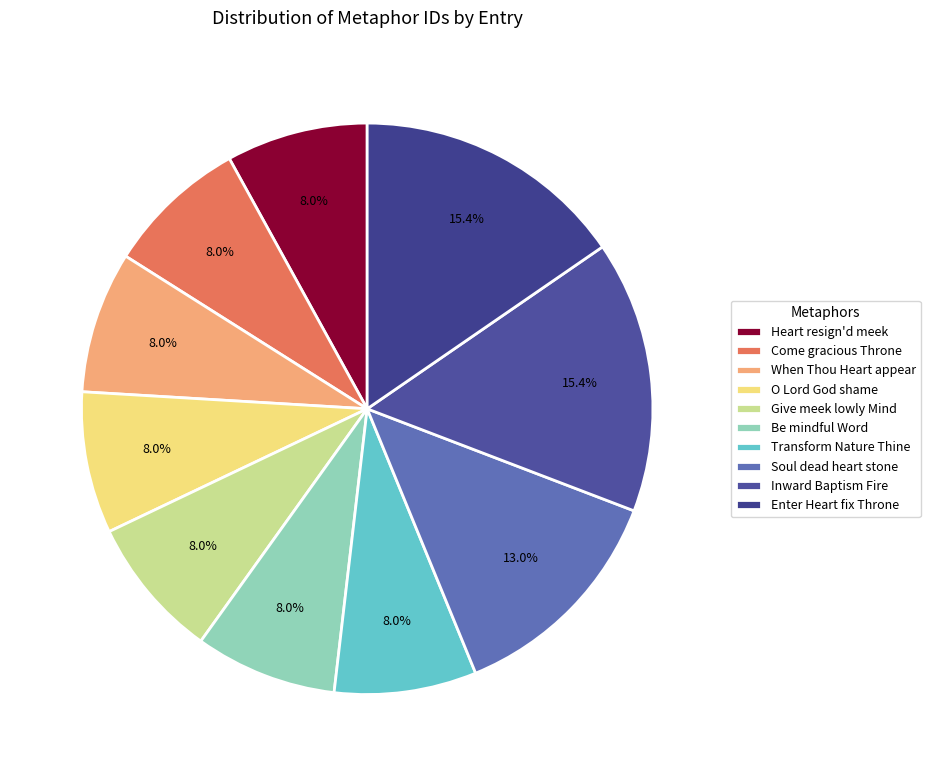

How many slices are in this pie chart?

10